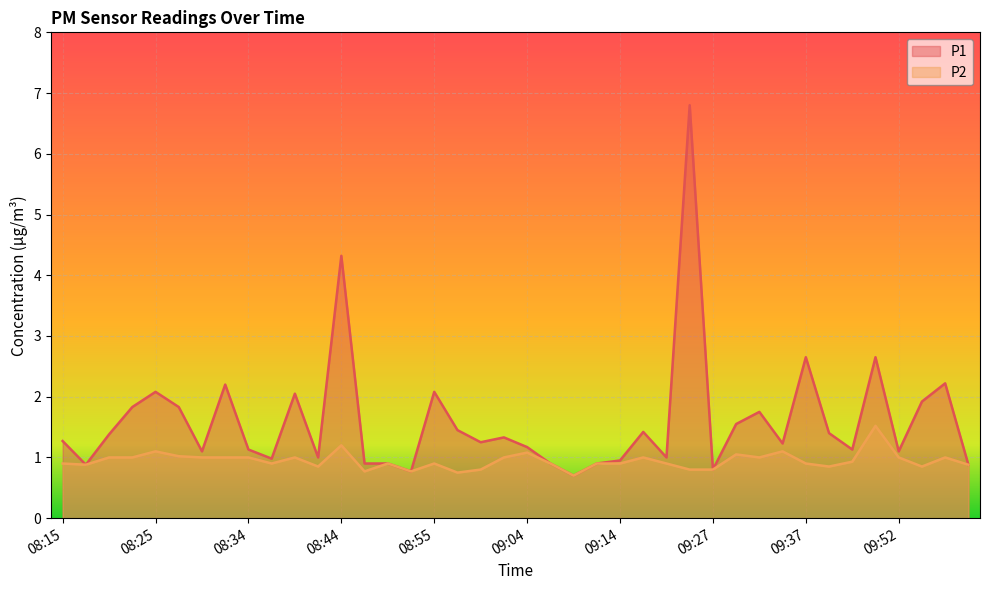

Reading right to left, list all the values displayed in this chart.

P1: 10:00=0.9	09:57=2.2	09:55=1.9	09:52=1.1	09:47=2.6	09:42=1.1	09:40=1.4	09:37=2.6	09:34=1.2	09:32=1.8	09:29=1.6	09:27=0.8	09:22=6.8	09:19=1.0	09:17=1.4	09:14=0.9	09:12=0.9	09:09=0.7	09:07=0.9	09:04=1.2	09:02=1.3	08:59=1.2	08:57=1.4	08:55=2.1	08:52=0.8	08:49=0.9	08:47=0.9	08:44=4.3	08:42=1.0	08:39=2.0	08:37=1.0	08:34=1.1	08:32=2.2	08:30=1.1	08:27=1.8	08:25=2.1	08:22=1.8	08:20=1.4	08:17=0.9	08:15=1.3
P2: 10:00=0.9	09:57=1.0	09:55=0.8	09:52=1.0	09:47=1.5	09:42=0.9	09:40=0.8	09:37=0.9	09:34=1.1	09:32=1.0	09:29=1.1	09:27=0.8	09:22=0.8	09:19=0.9	09:17=1.0	09:14=0.9	09:12=0.9	09:09=0.7	09:07=0.9	09:04=1.1	09:02=1.0	08:59=0.8	08:57=0.8	08:55=0.9	08:52=0.8	08:49=0.9	08:47=0.8	08:44=1.2	08:42=0.8	08:39=1.0	08:37=0.9	08:34=1.0	08:32=1.0	08:30=1.0	08:27=1.0	08:25=1.1	08:22=1.0	08:20=1.0	08:17=0.9	08:15=0.9